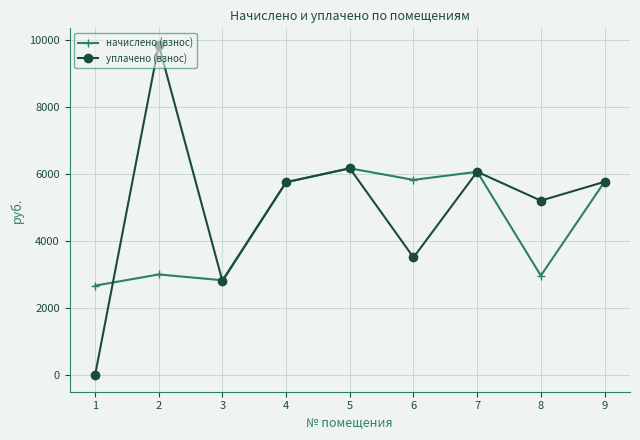

Which category has the lowest value in the уплачено (взнос) series?

1